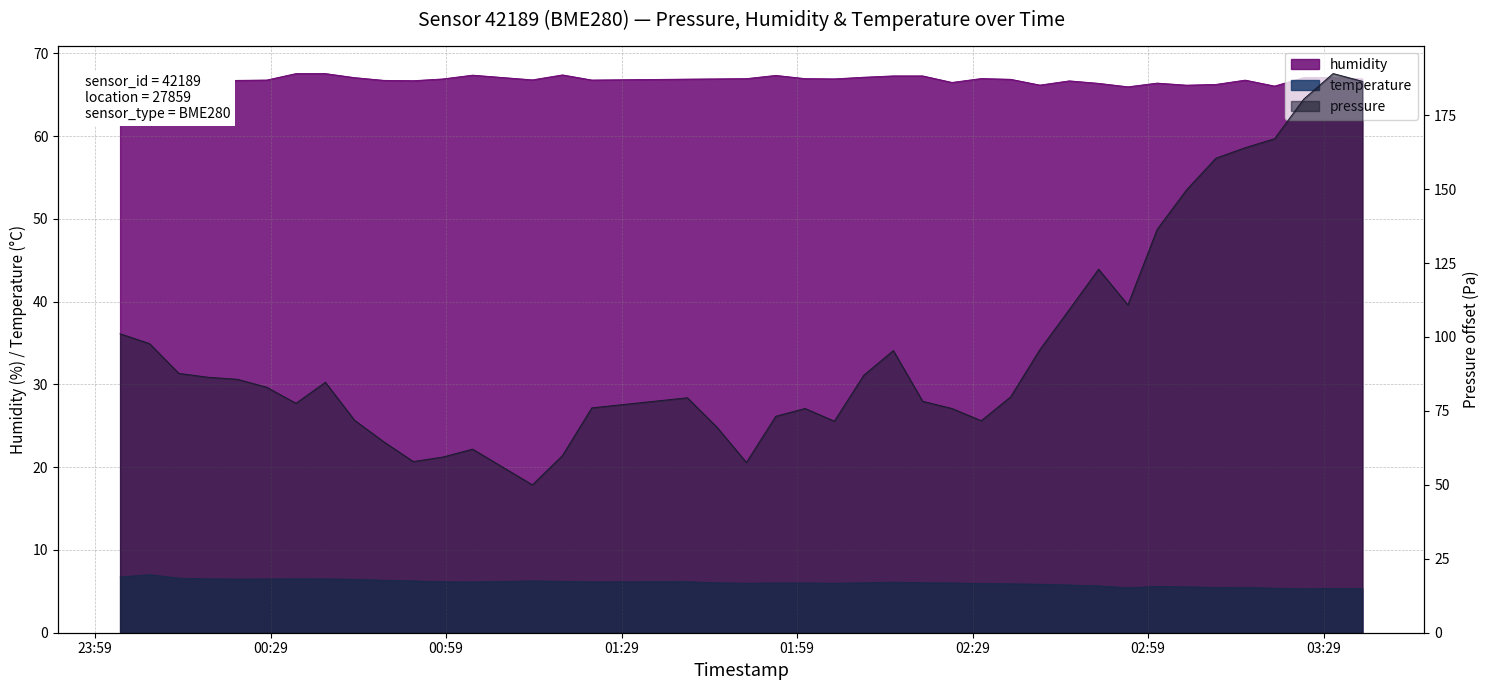

In pressure, how many points are lower than both neighbors (excluding endpoints)?

7